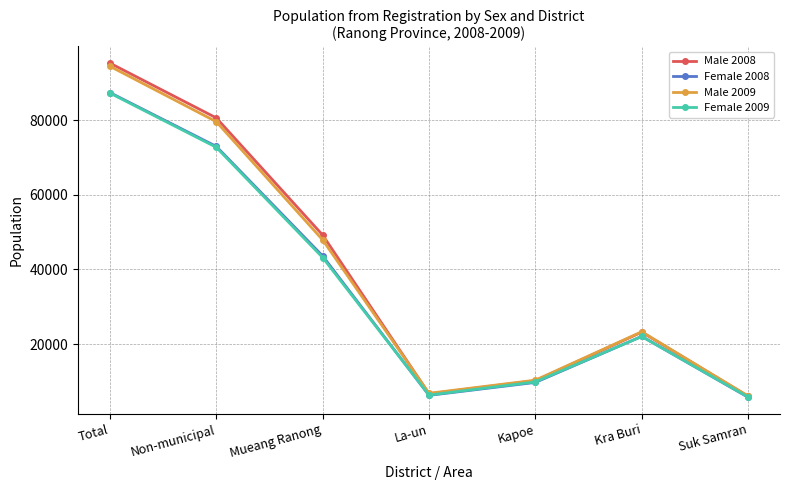

What is the label of the 2nd point from the left?

Non-municipal